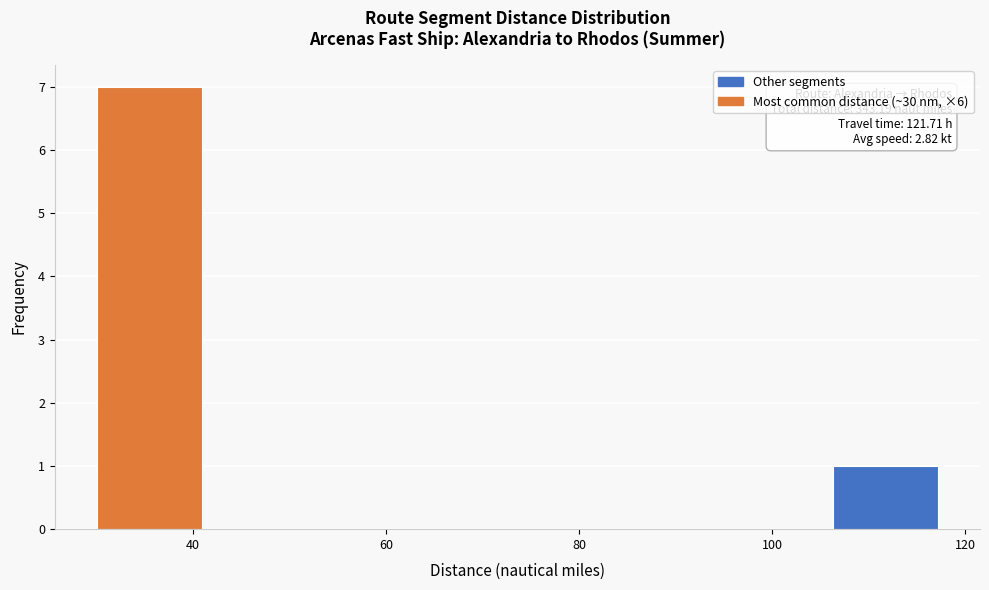

Which range on the x-axis has the tallest bar?

30 to 40